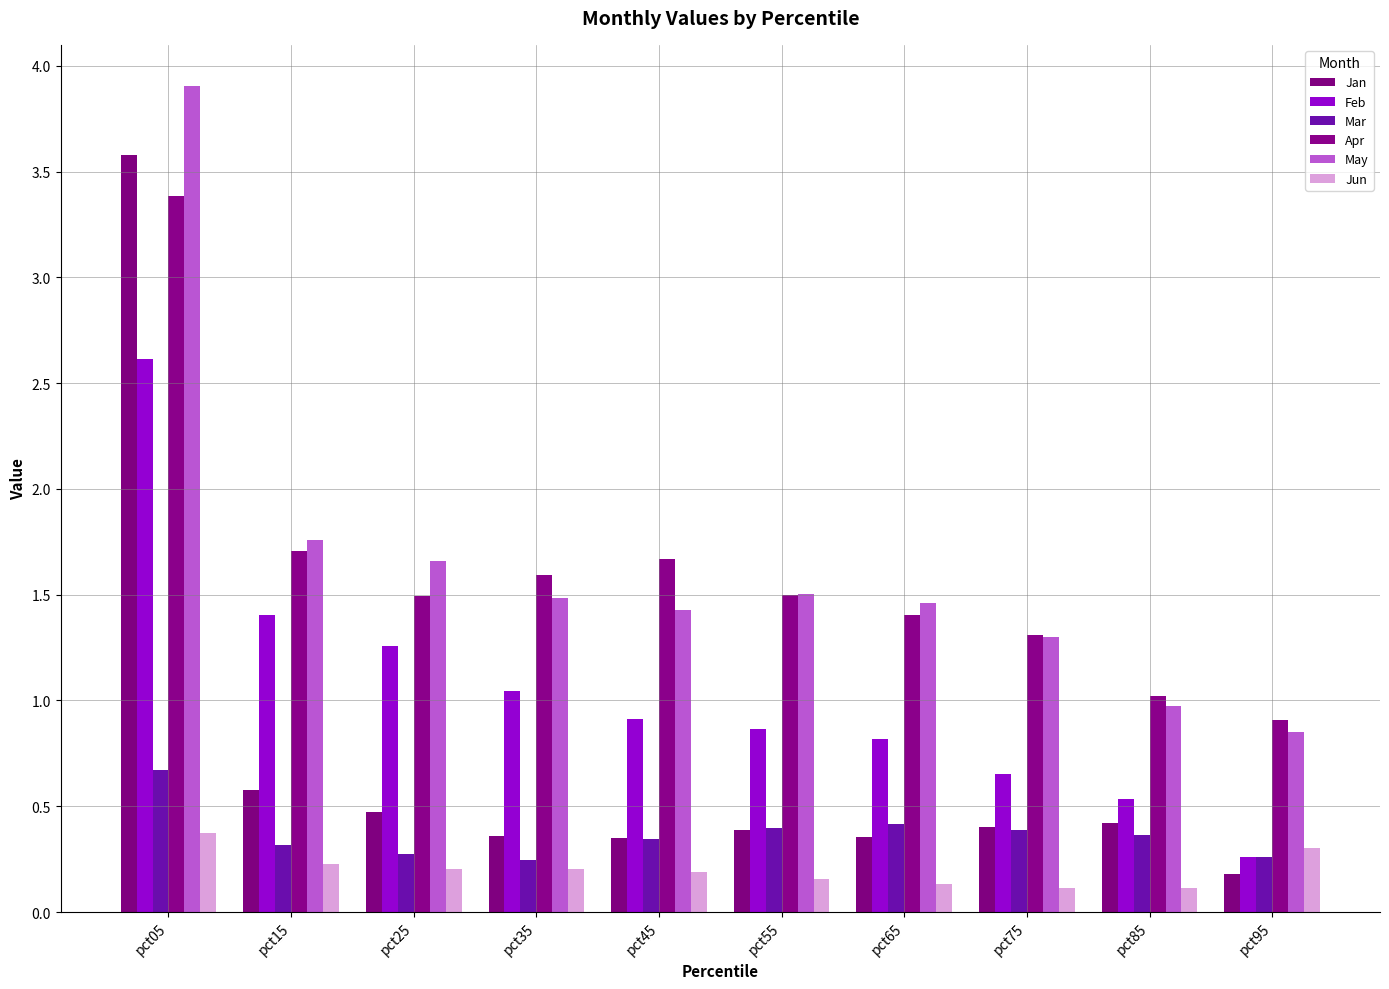

Count the number of data series in this chart.

6